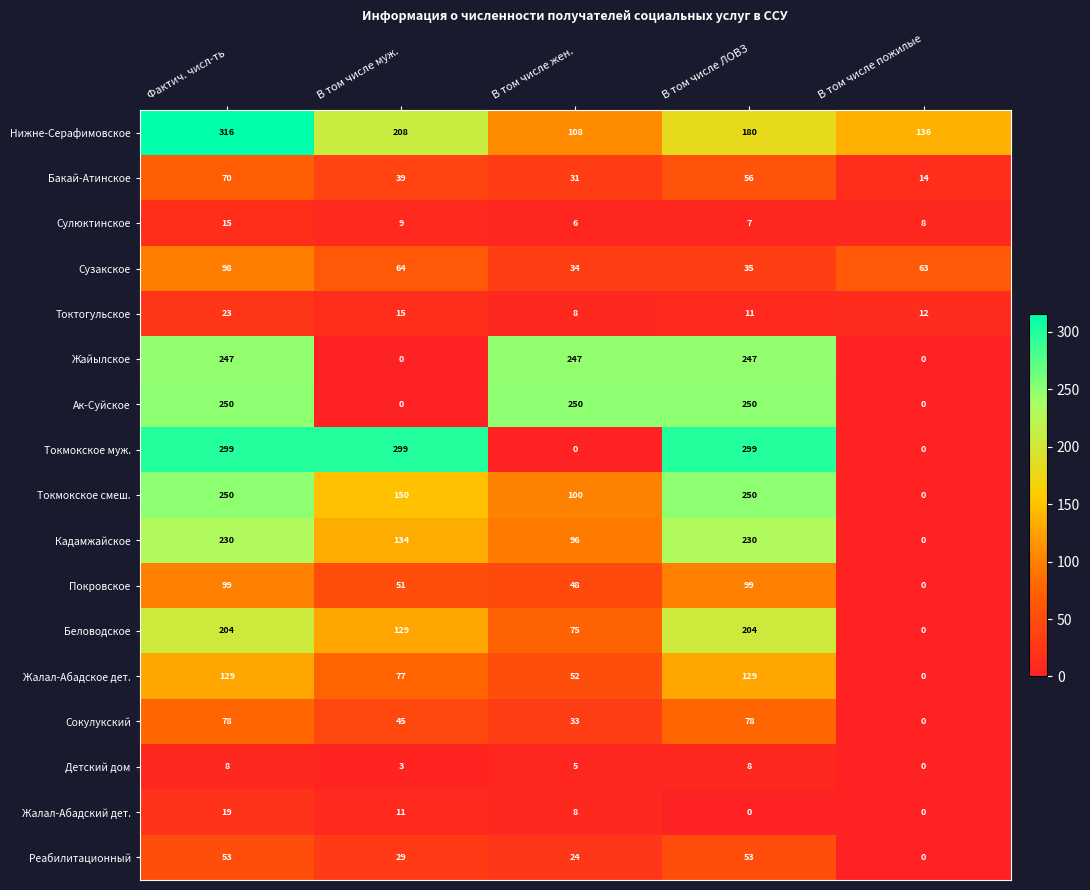

How many positive values does the Токмокское смеш. series have?

4